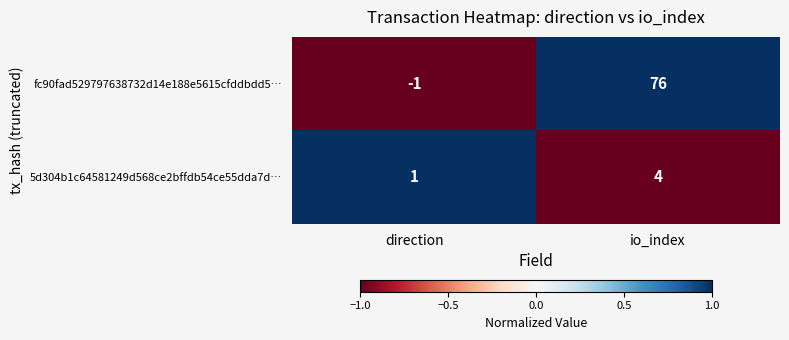

Which series has the largest total across all categories?

fc90fad529797638732d14e188e5615cfddbdd5…